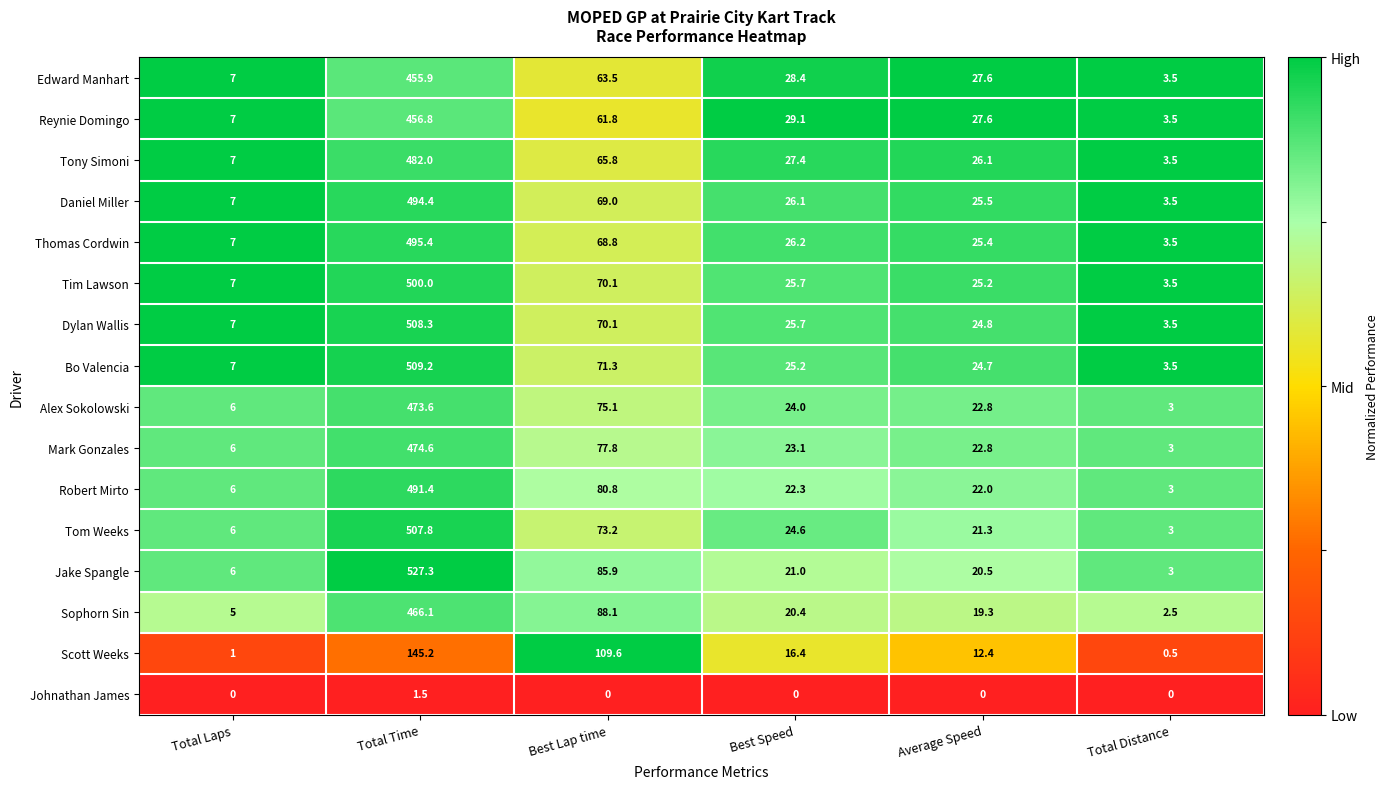

Which series has the widest spread of values?

Jake Spangle